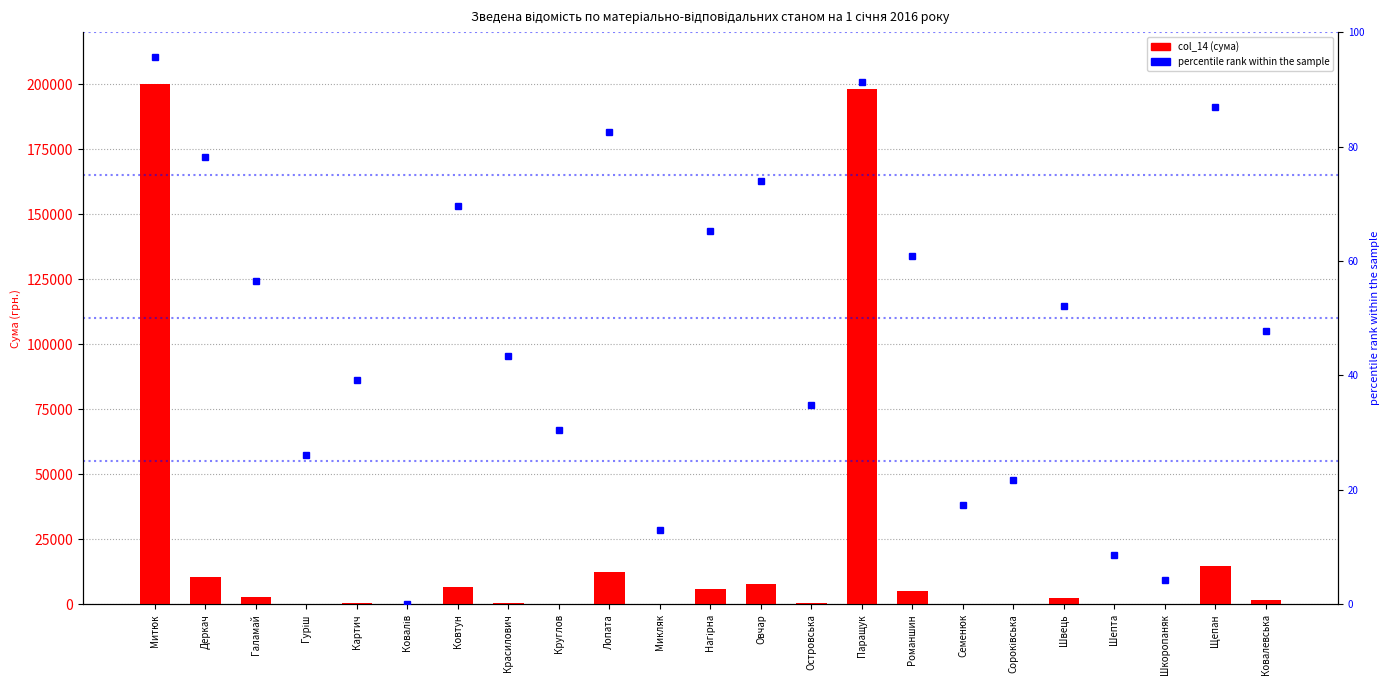

Does the chart contain stacked bars?

No